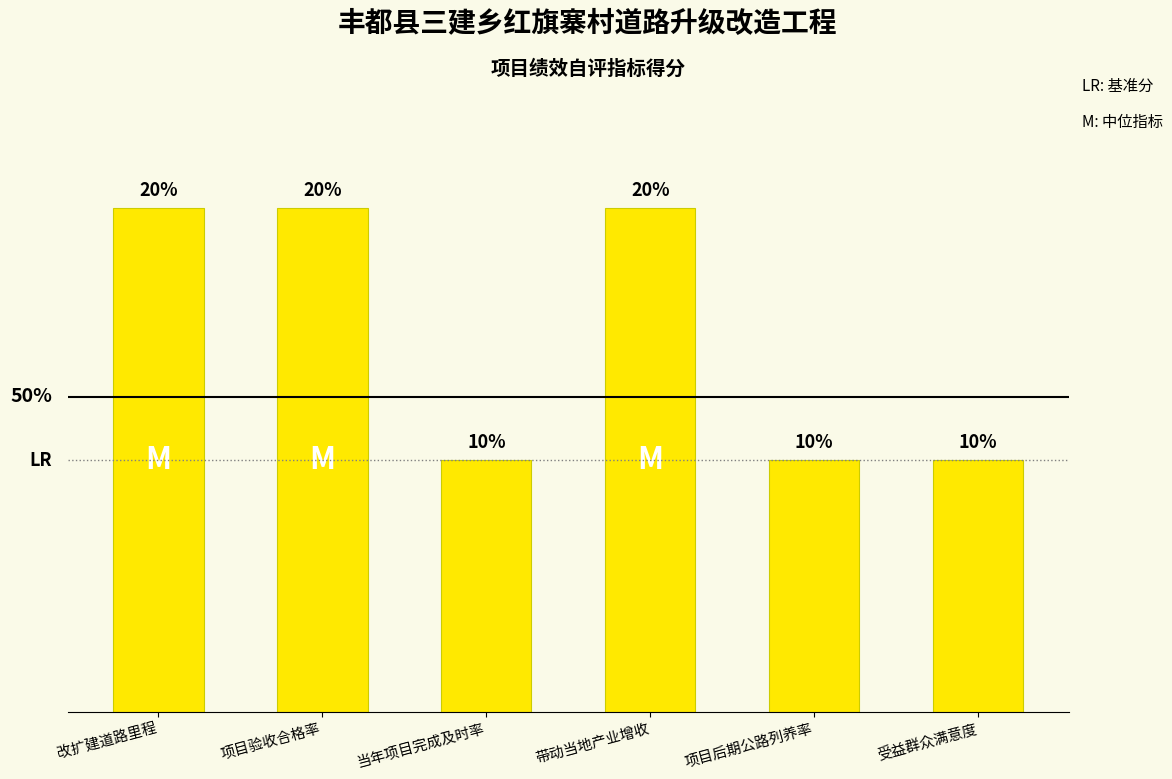

What is the label of the 5th bar from the left?

项目后期公路列养率